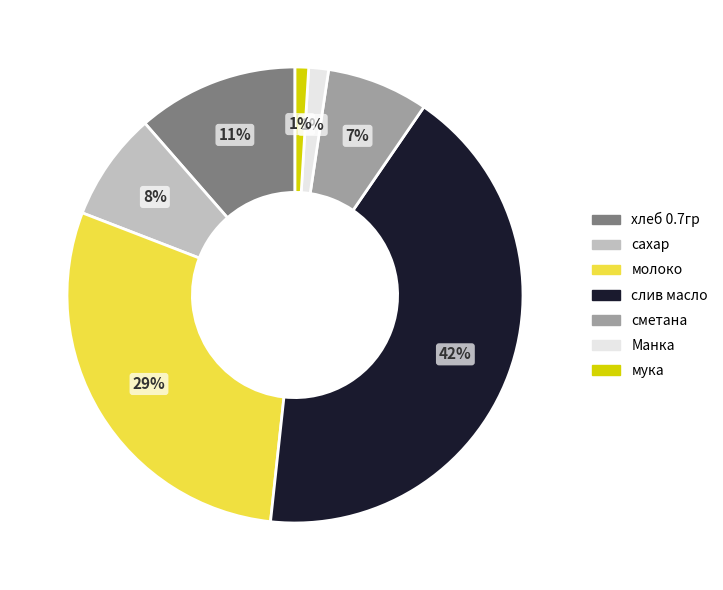

What is the ratio of the value at сметана to the value at хлеб 0.7гр?

0.6